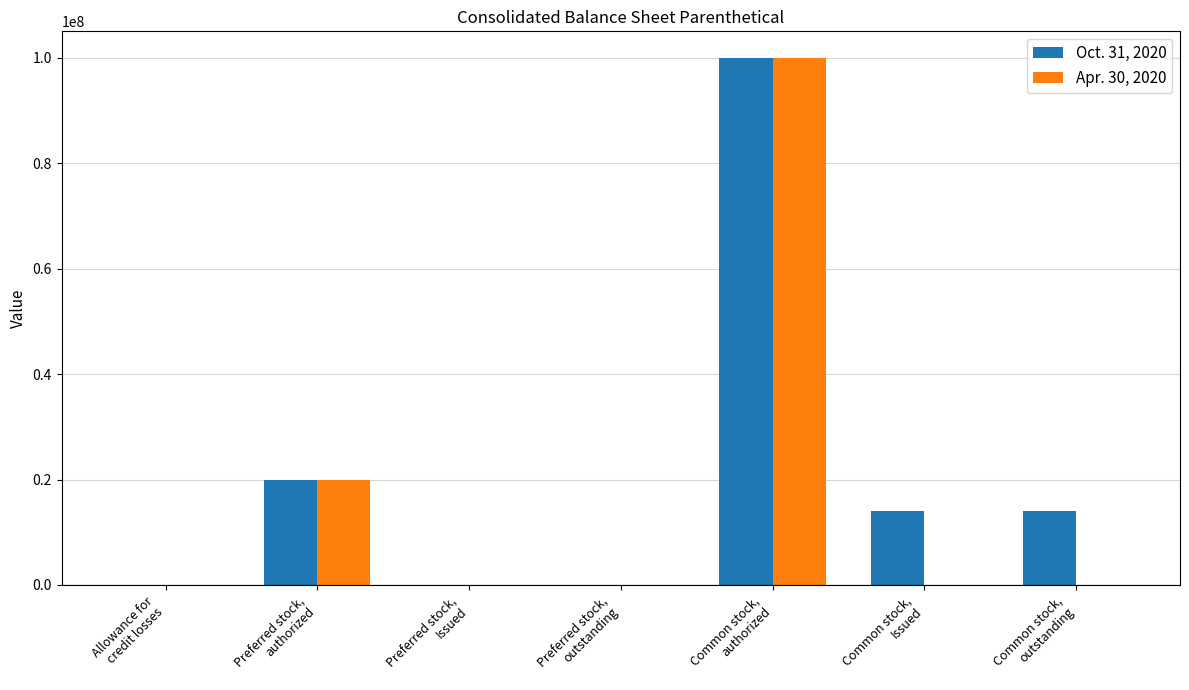

What is the greatest value displayed?

100000000